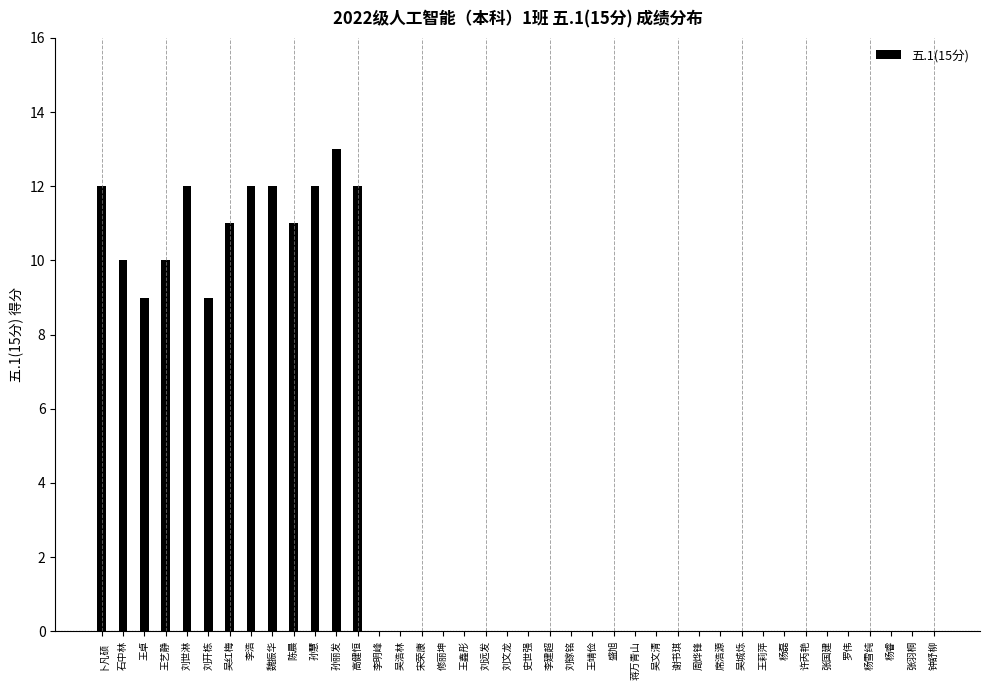

What is the maximum value shown in the chart?

13